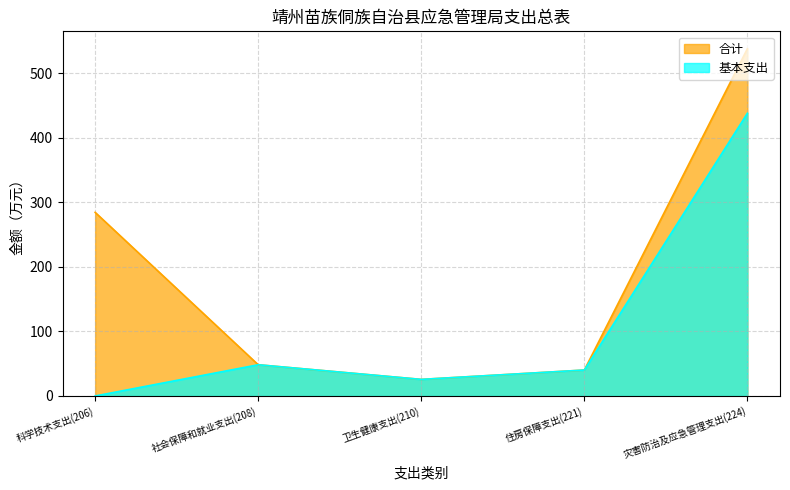

What is the sum of all 合计 values?

936.7